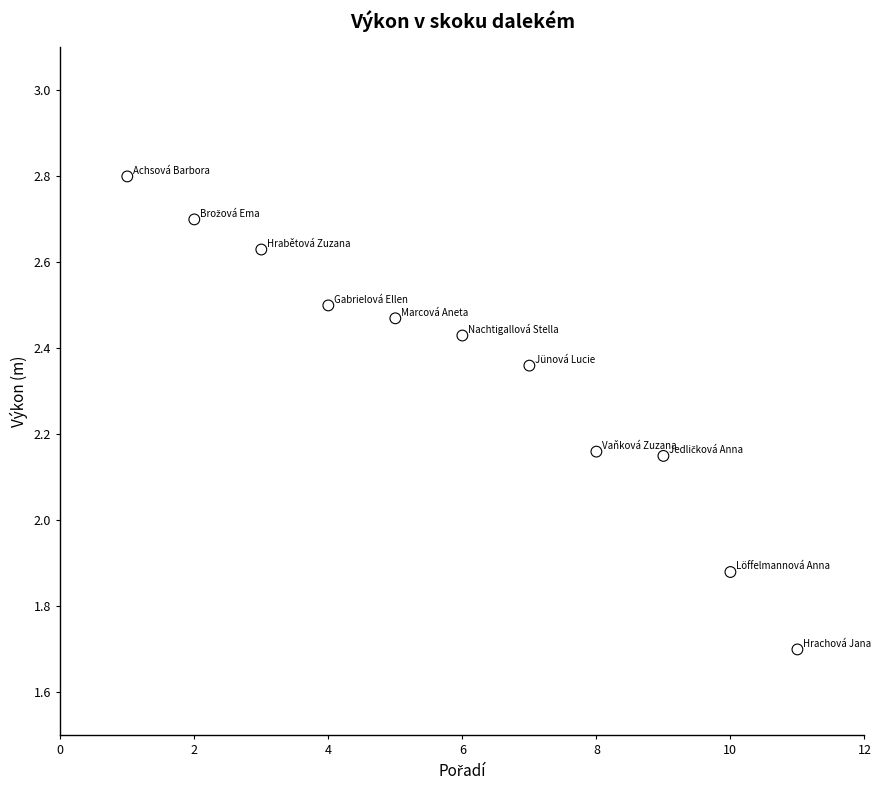

What is the average Y value?

2.3